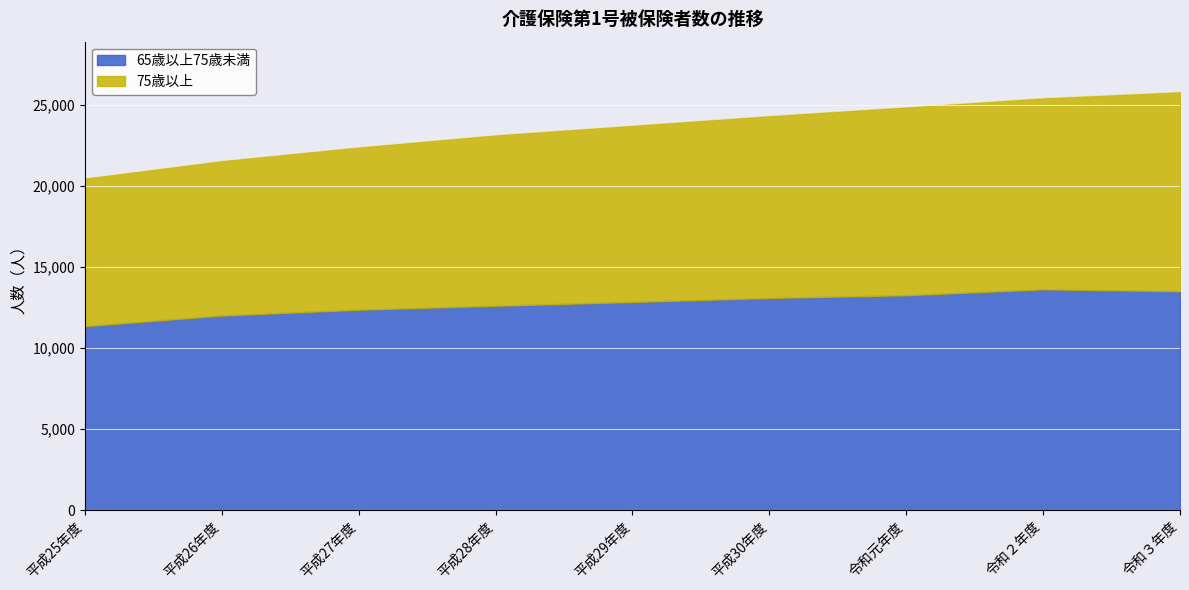

At which category does the chart reach its peak across all series?

令和３年度